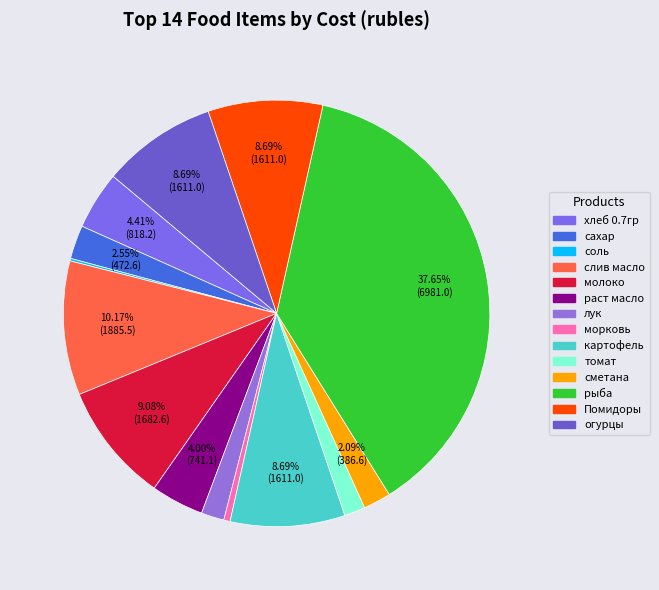

What is the largest slice in the pie chart?

рыба